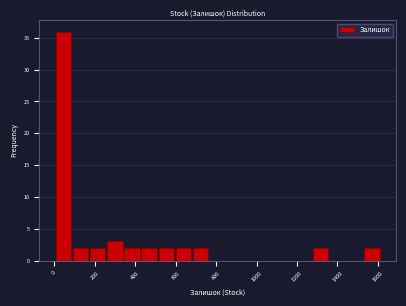

Which range on the x-axis has the tallest bar?

0 to 80